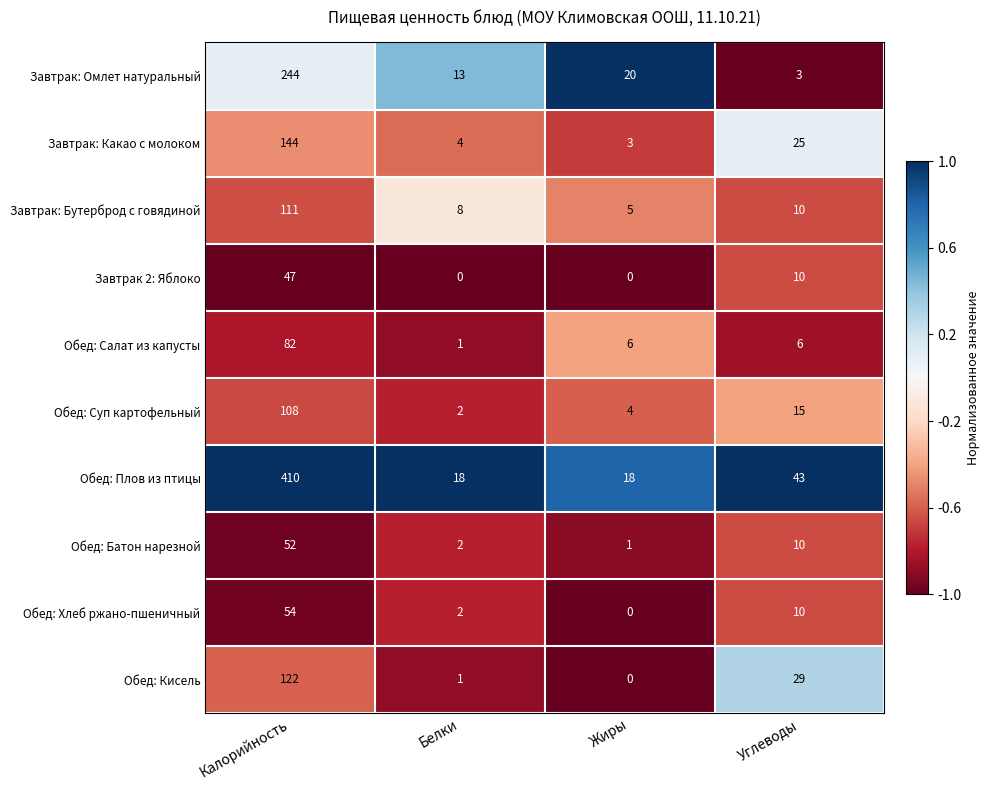

What is the highest value of the Обед: Кисель series?

122